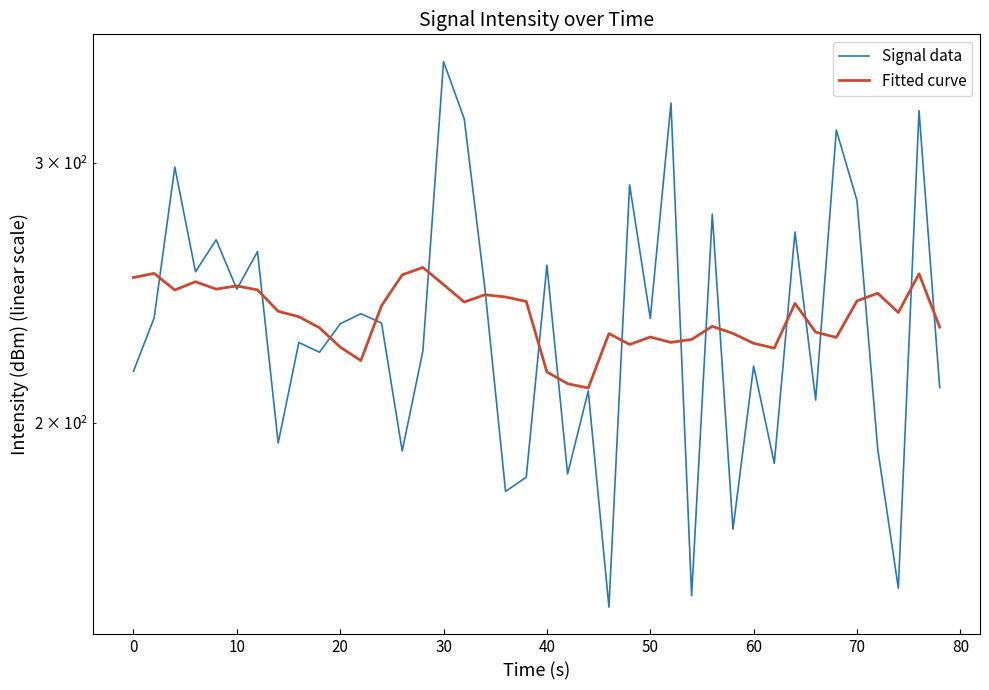

How many distinct data groups are displayed?

2